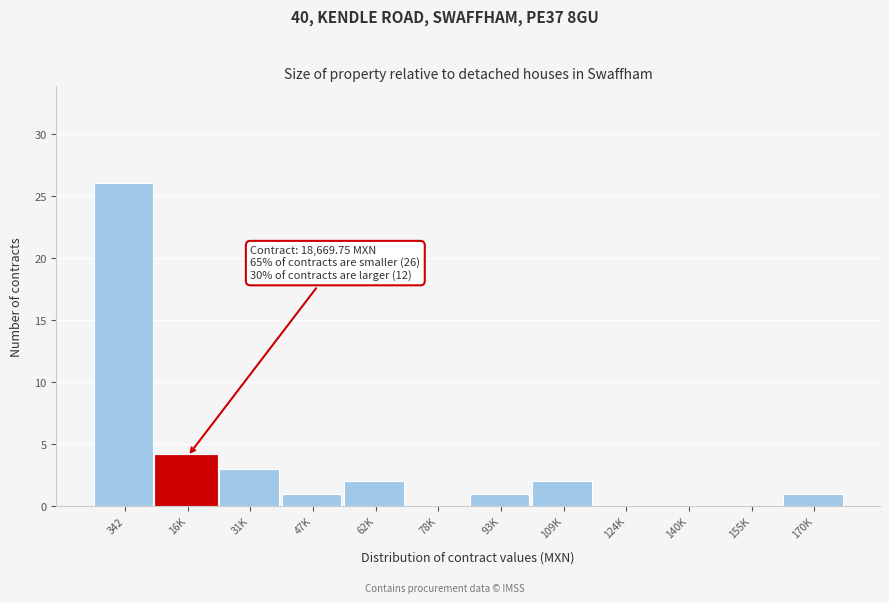

Reading right to left, transcribe all the data shown in this chart.

170K=1	155K=0	140K=0	124K=0	109K=2	93K=1	78K=0	62K=2	47K=1	31K=3	16K=4	342=26